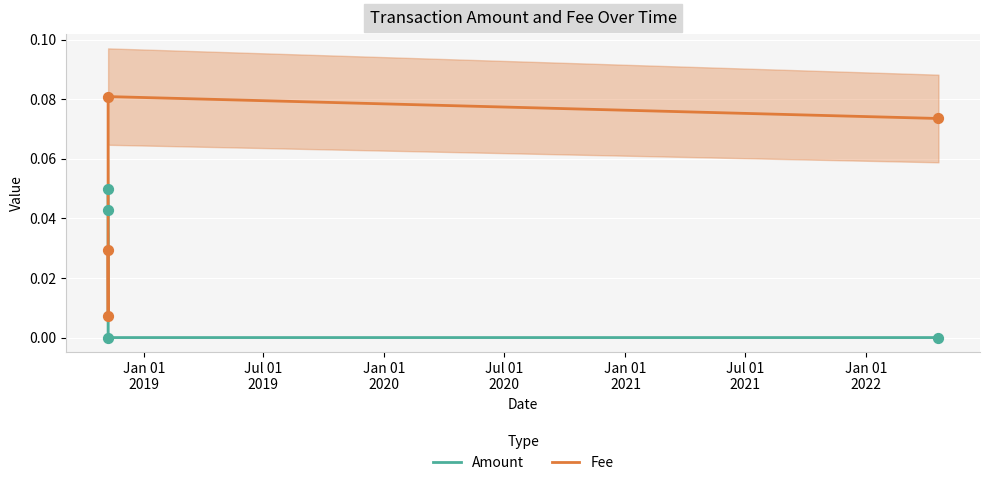

How many times do Amount and Fee cross each other?

1